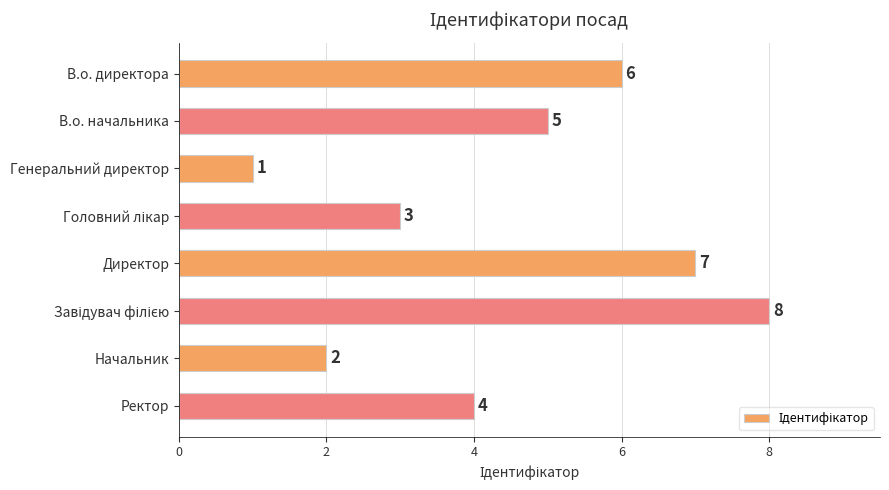

At which label is the value closest to 4?

Ректор